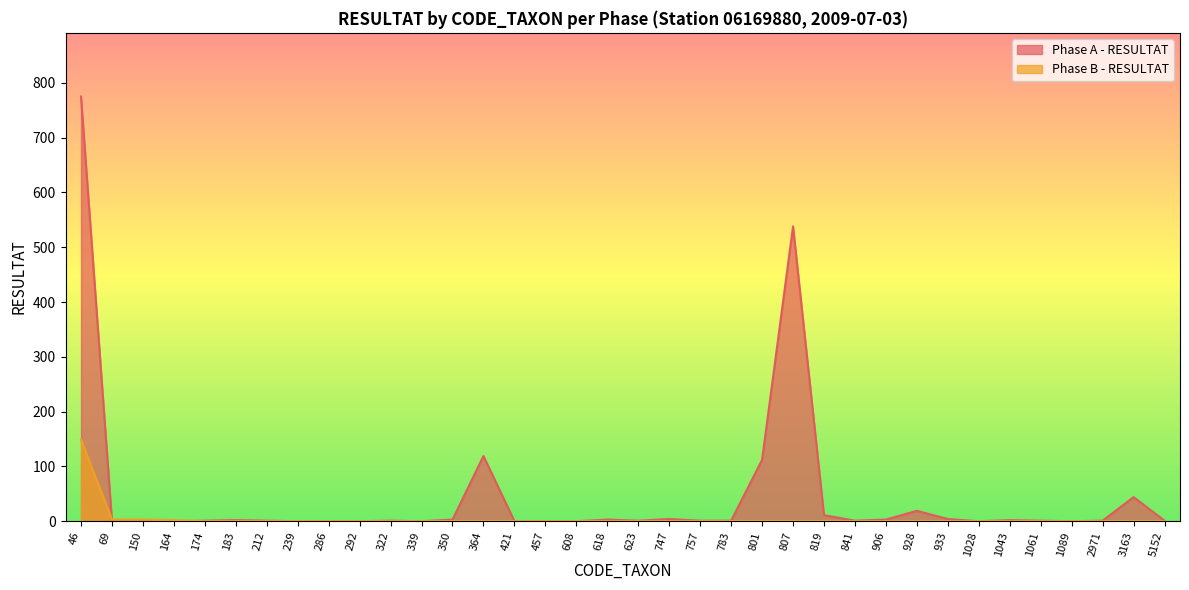

The Phase A - RESULTAT series shows -307 at 1028. True or false?

False